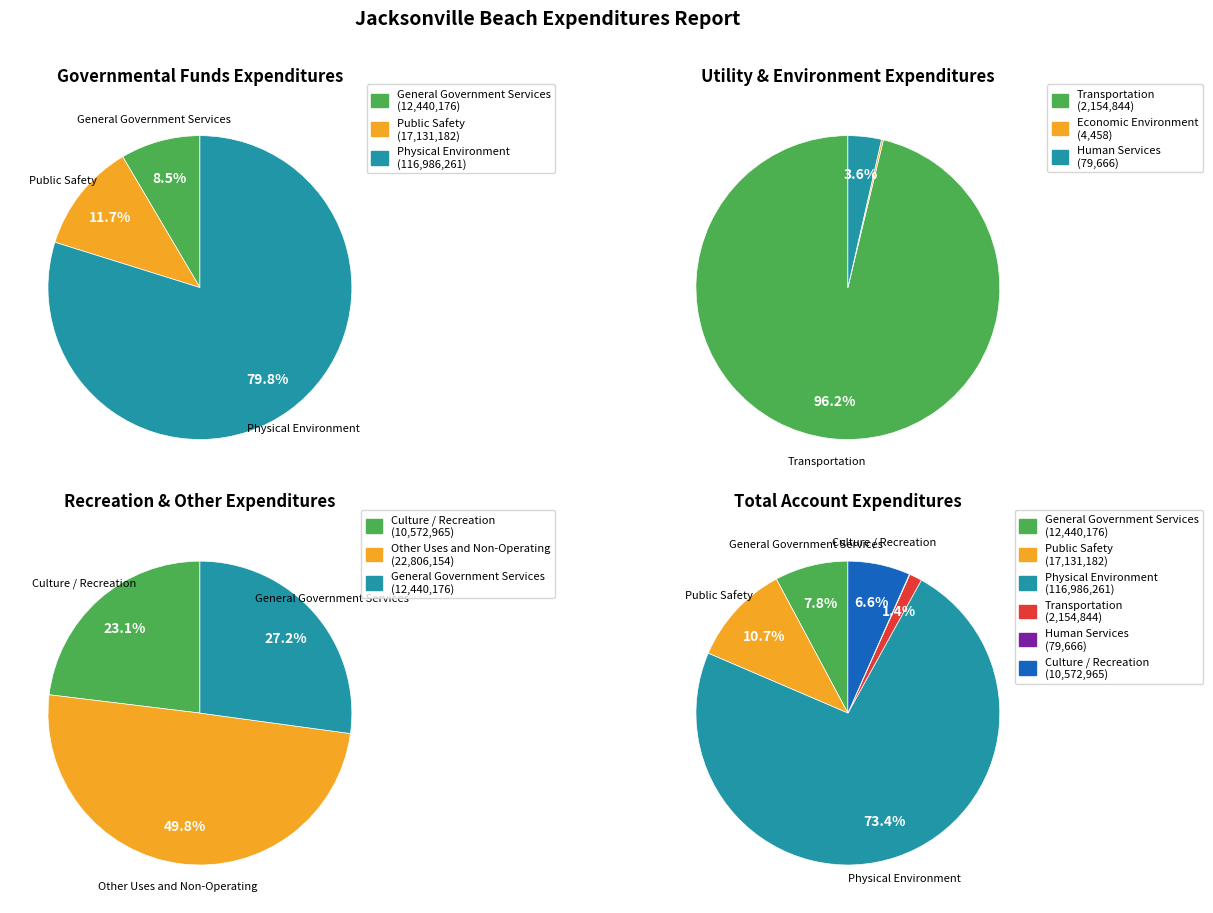

What is the change in value from Human Services to Culture / Recreation?

+10493299